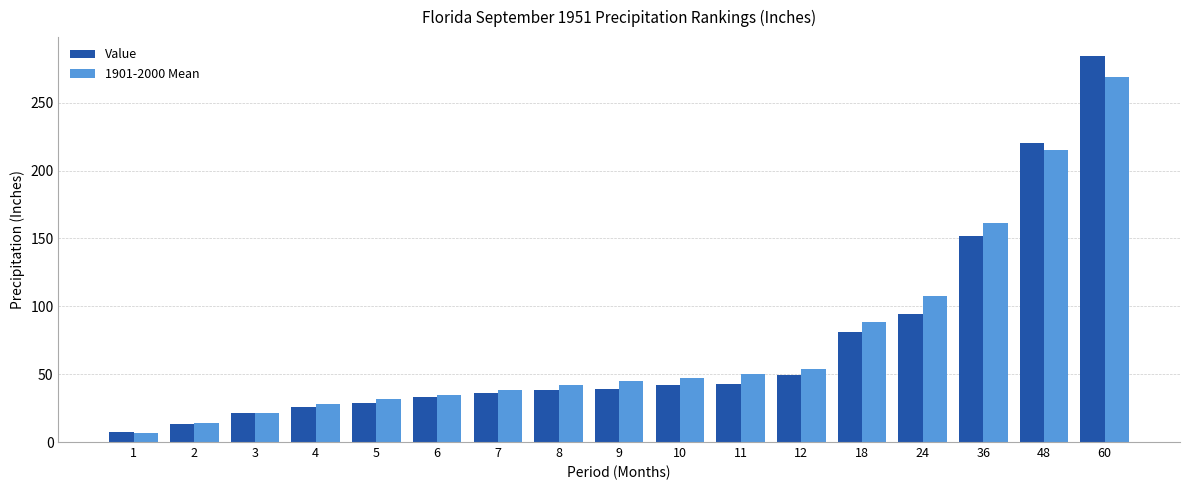

Read the 1901-2000 Mean value at 36.

161.5